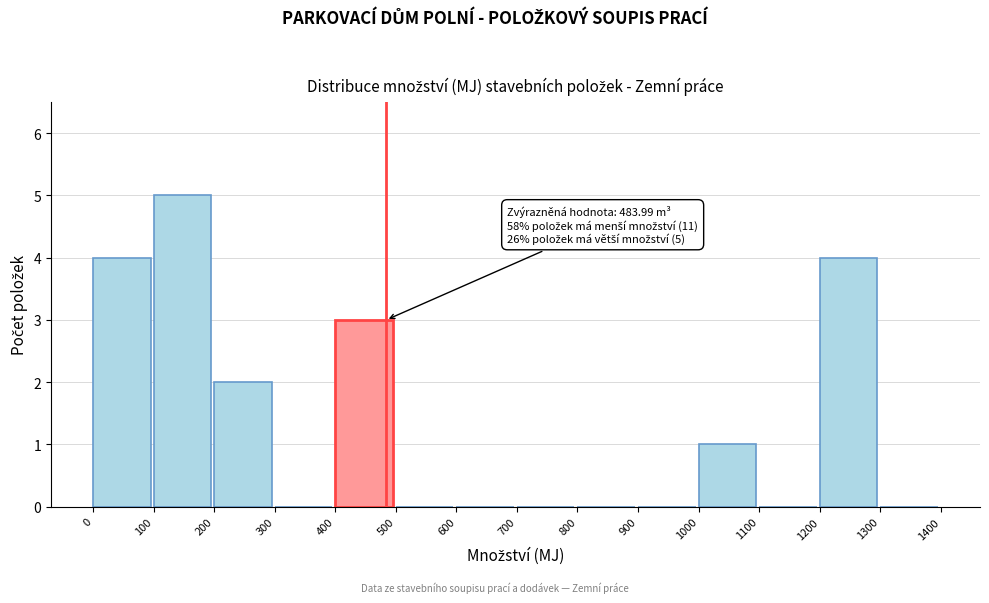

Over which range of the x-axis is the bar tallest?

100 to 200